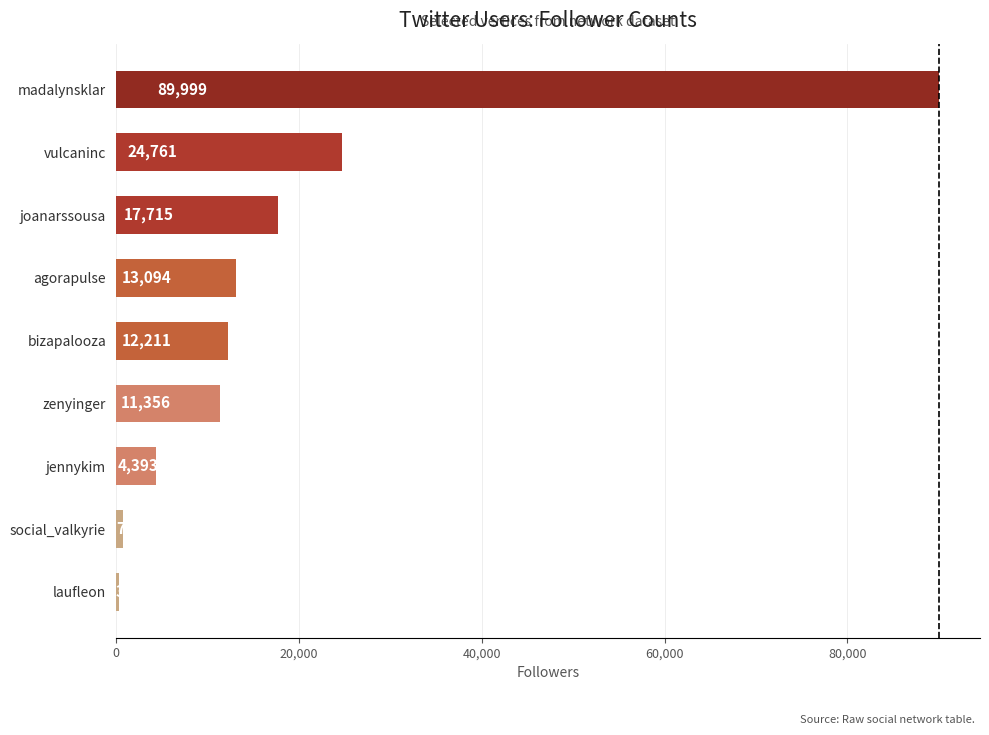

Between agorapulse and joanarssousa, which is larger?

joanarssousa